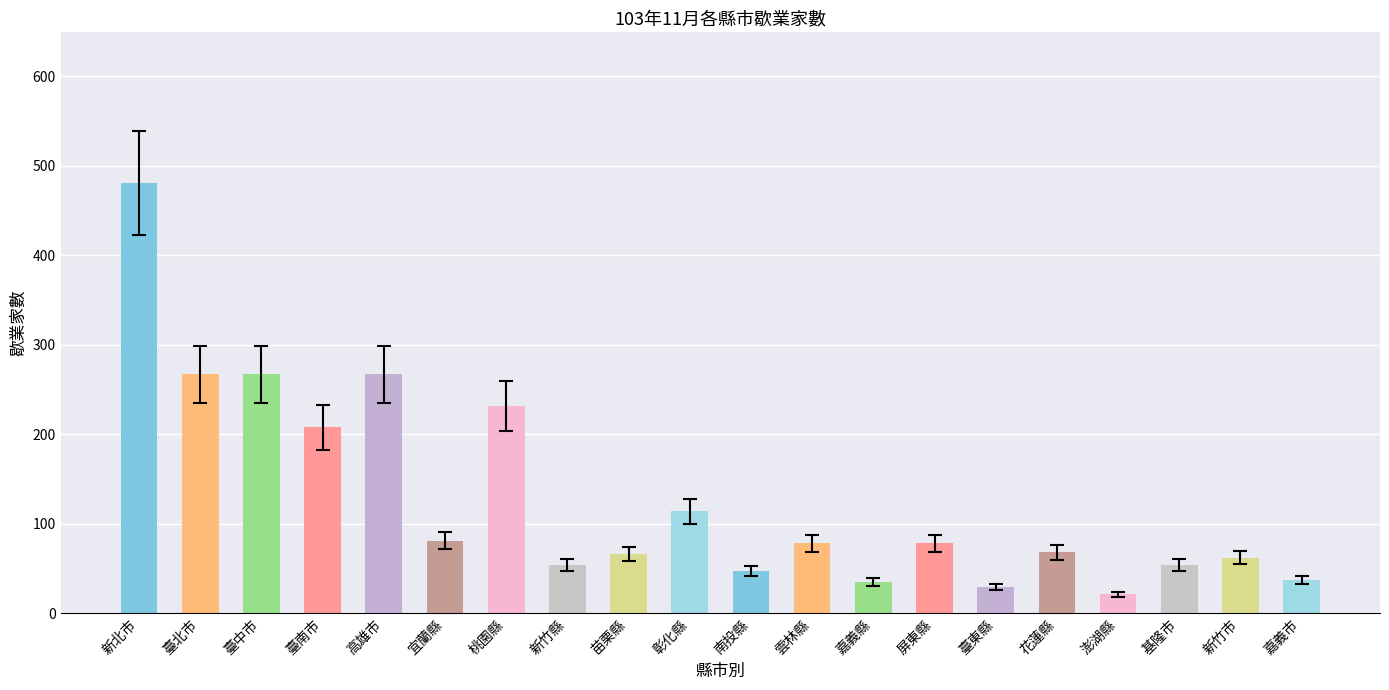

Does the chart contain any negative values?

No